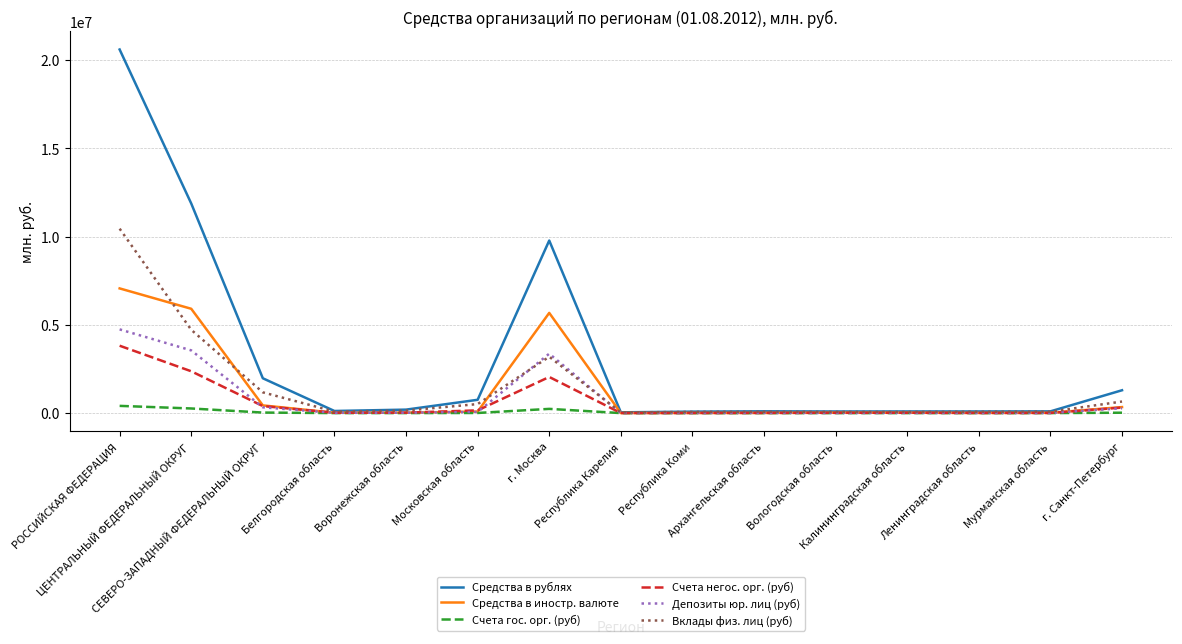

Where is Депозиты юр. лиц (руб) nearest to the value 2372592?

г. Москва